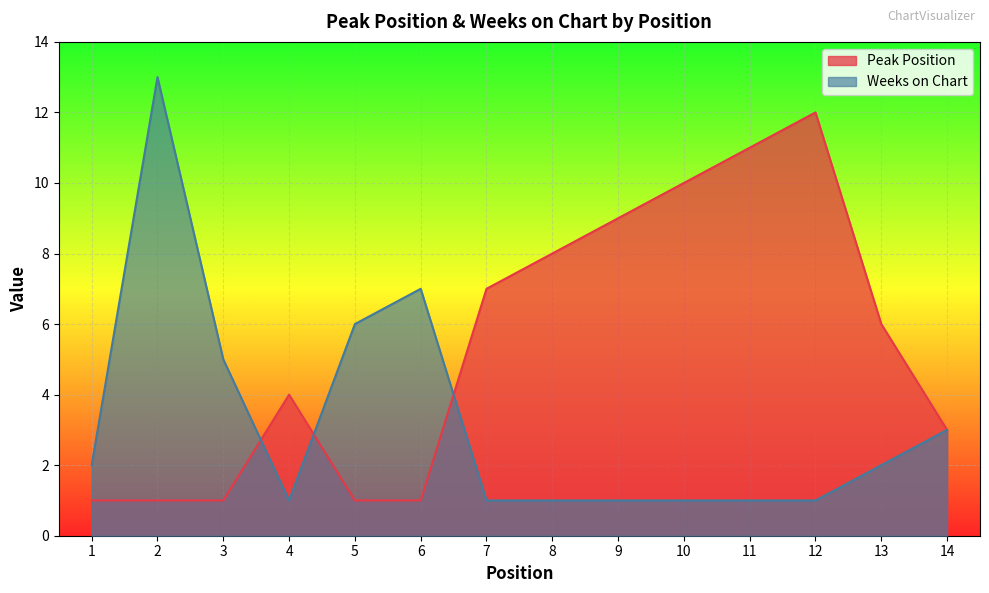

True or false: Peak Position has more than 2 points higher than both neighbors.

False